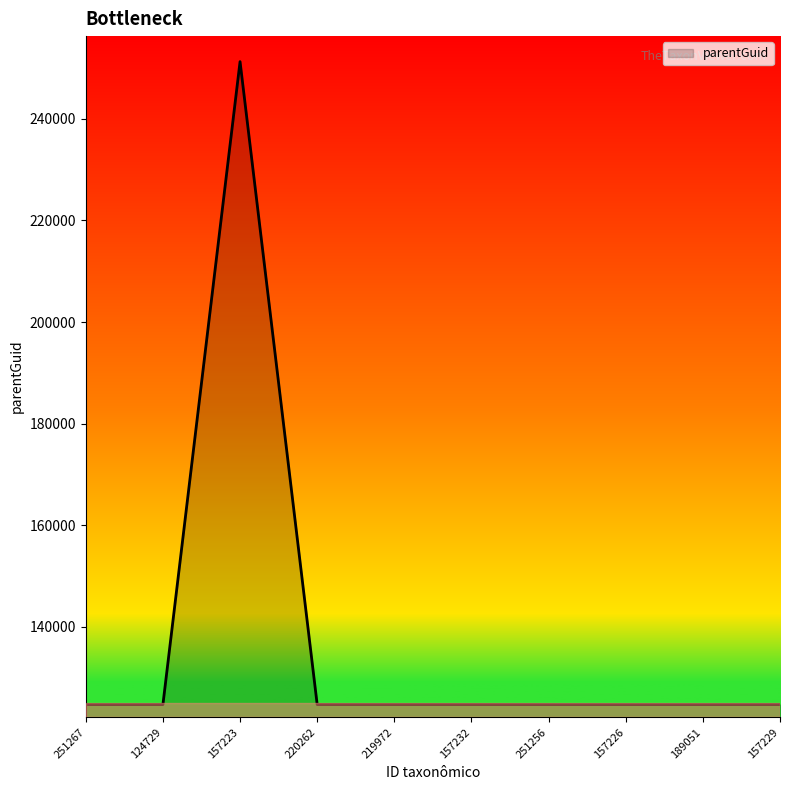

What is the change in value from 157223 to 251256?

-126533